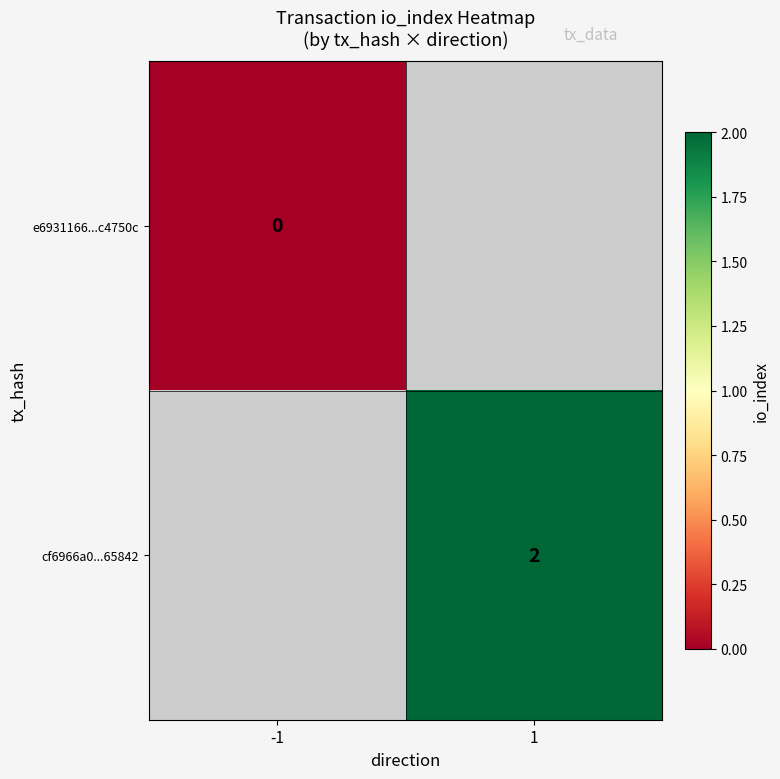

How many data points does each series have?

2